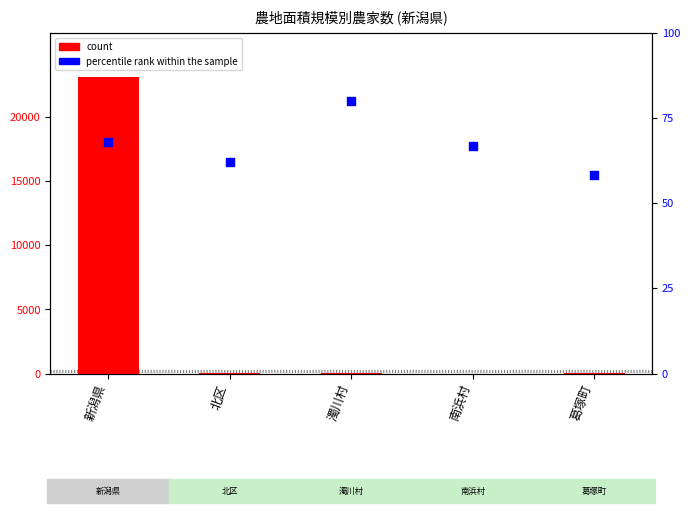

Which series has the largest Y range (max minus min)?

count